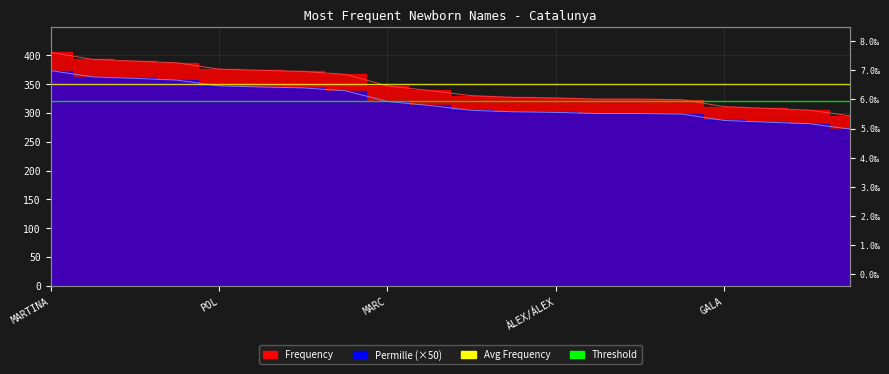

Where is Avg Frequency nearest to the value 350?

MARTINA